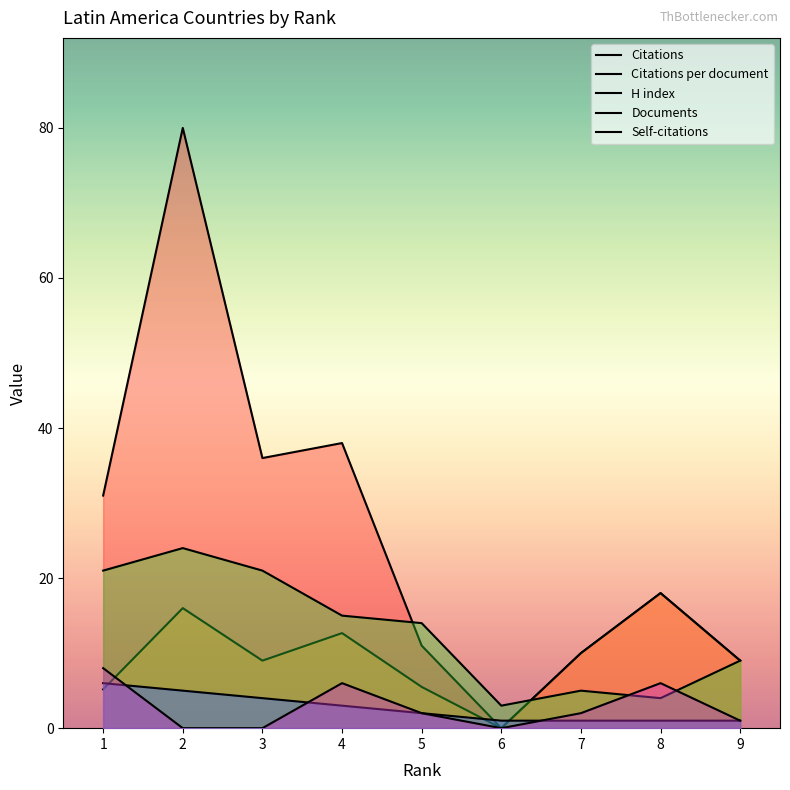

List the labels in order of Citations per document value, largest first.

8, 2, 4, 7, 9, 3, 5, 1, 6